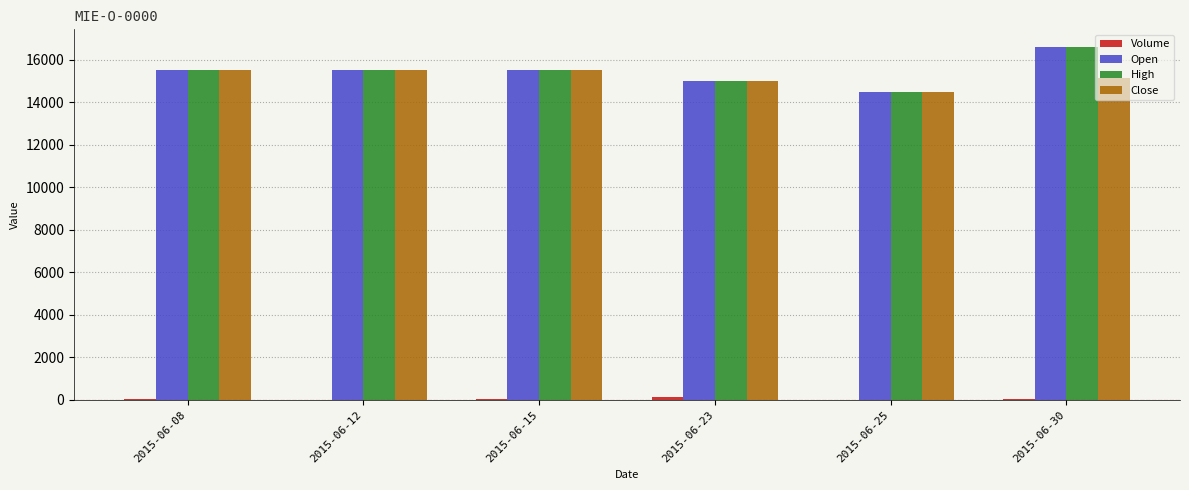

What is the highest value of the High series?

16600